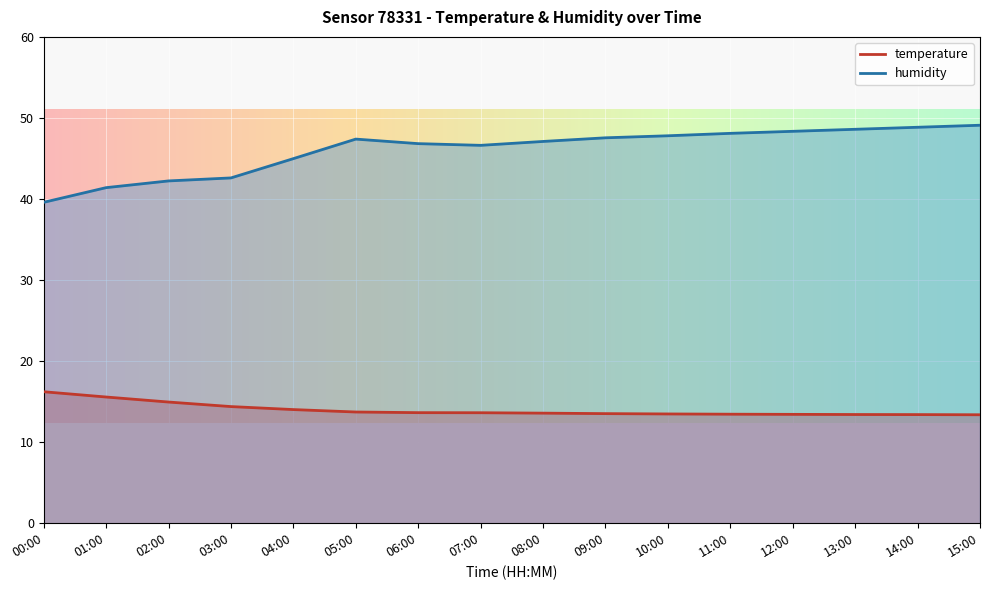

The humidity series shows 28.3 at 06:00. True or false?

False